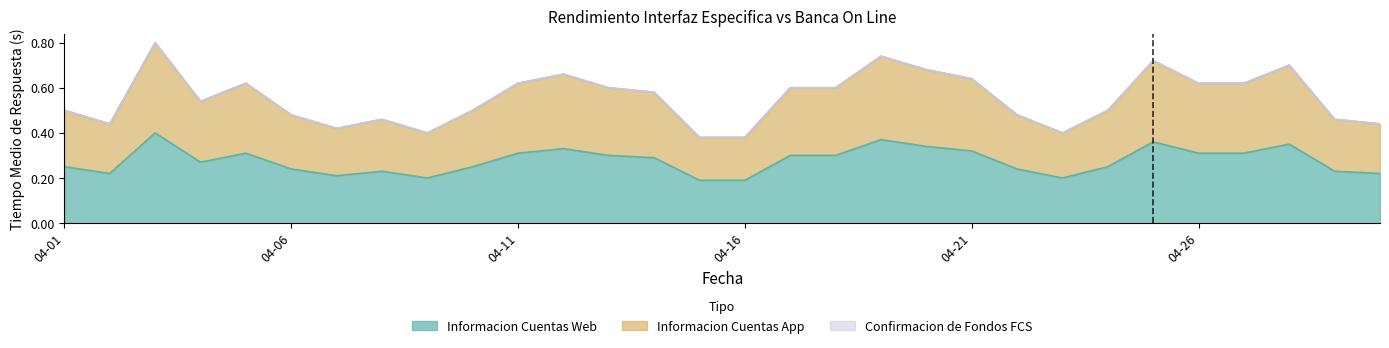

What is the value of the Informacion Cuentas Web point at the 14th from the left?

0.3